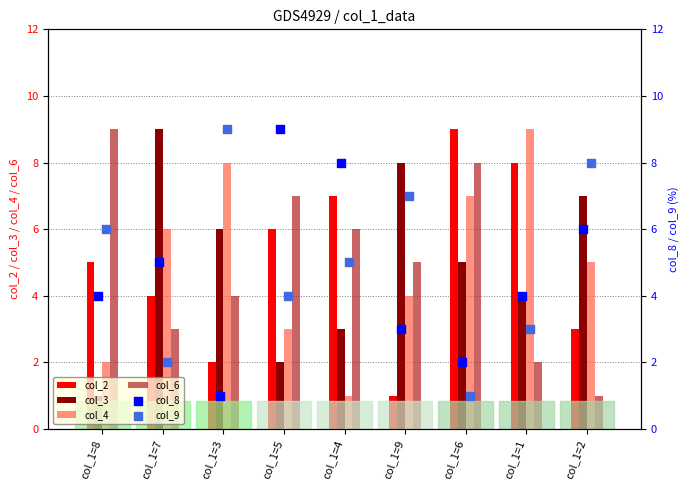

Which series reaches the maximum Y coordinate?

col_2